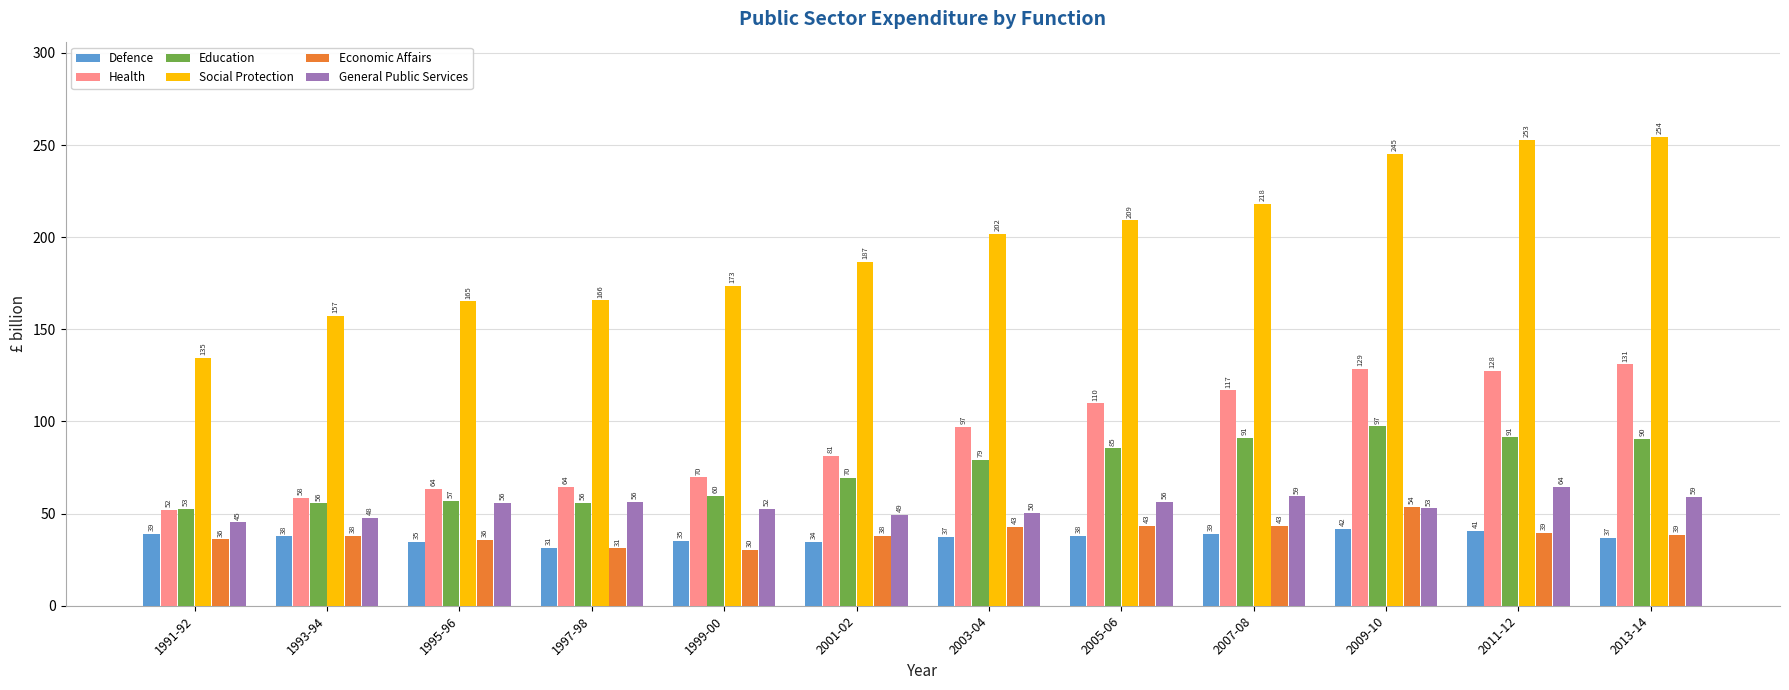

True or false: General Public Services has a value of 49.1 at 2001-02.

True